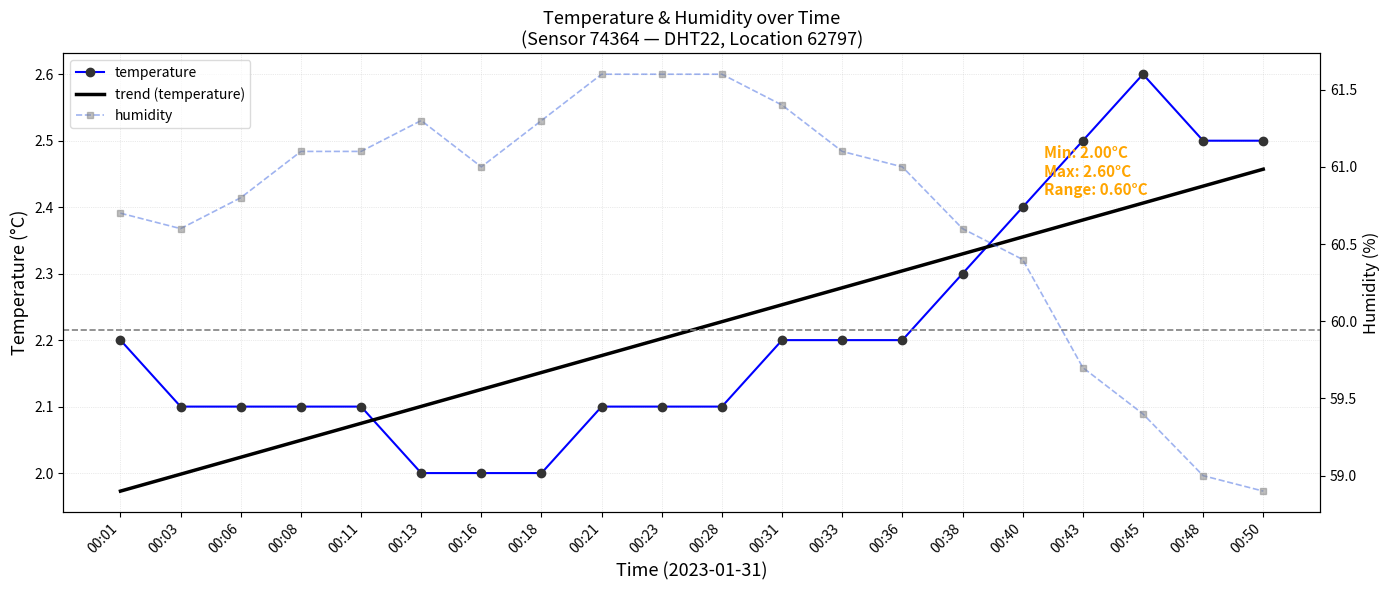

Which category has the lowest value in the temperature series?

00:13